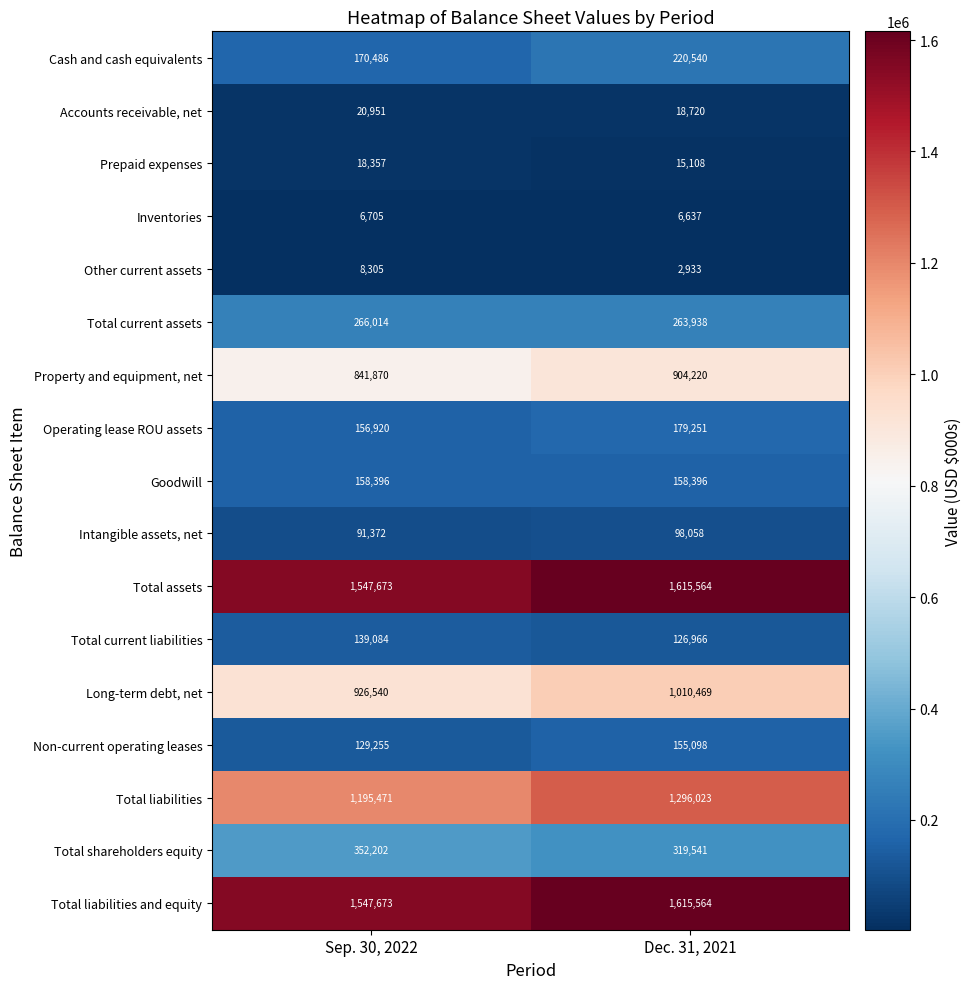

What is the spread (max minus min) of values at Sep. 30, 2022?

1540968